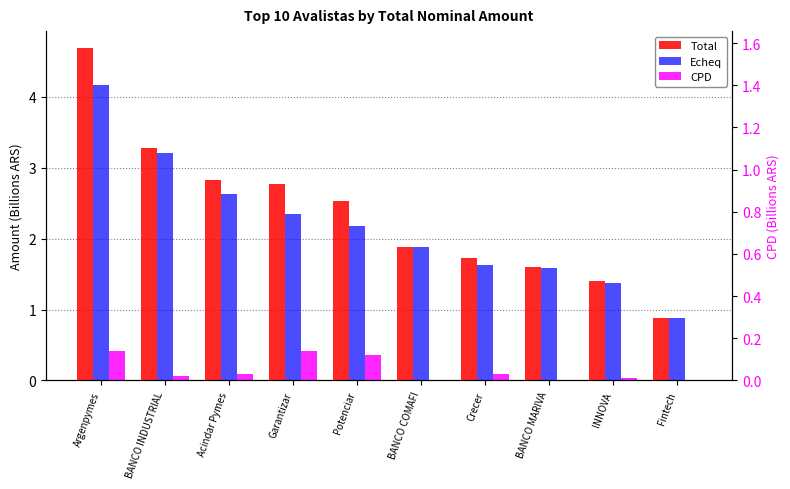

Between Acindar Pymes and Potenciar, which series saw the biggest shift?

Echeq